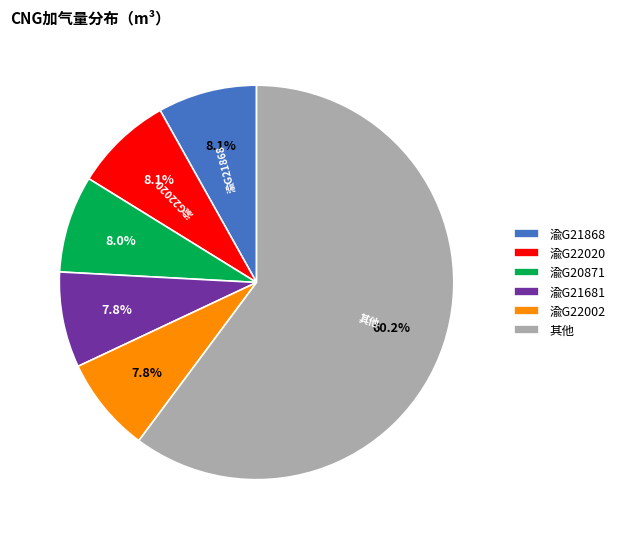

Which slice represents more than half of the pie?

其他